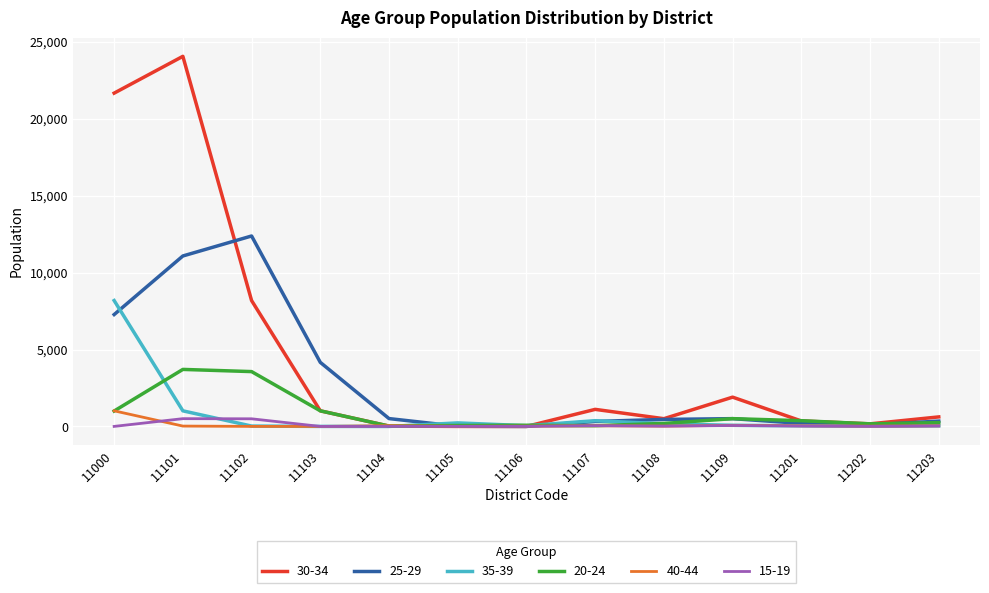

List the series in order of their peak value, lowest first.

15-19, 40-44, 20-24, 35-39, 25-29, 30-34